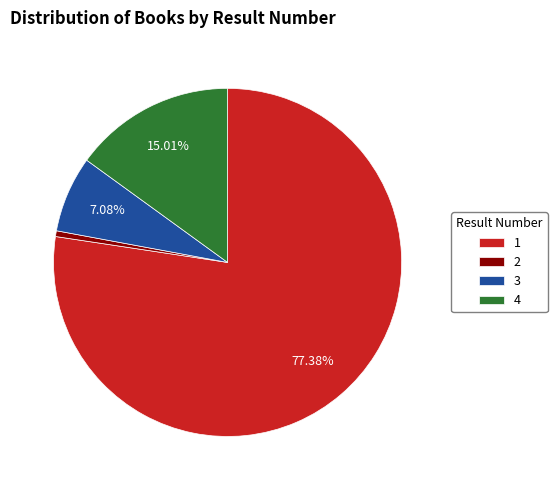

Rank the categories by value from lowest to highest.

2, 3, 4, 1